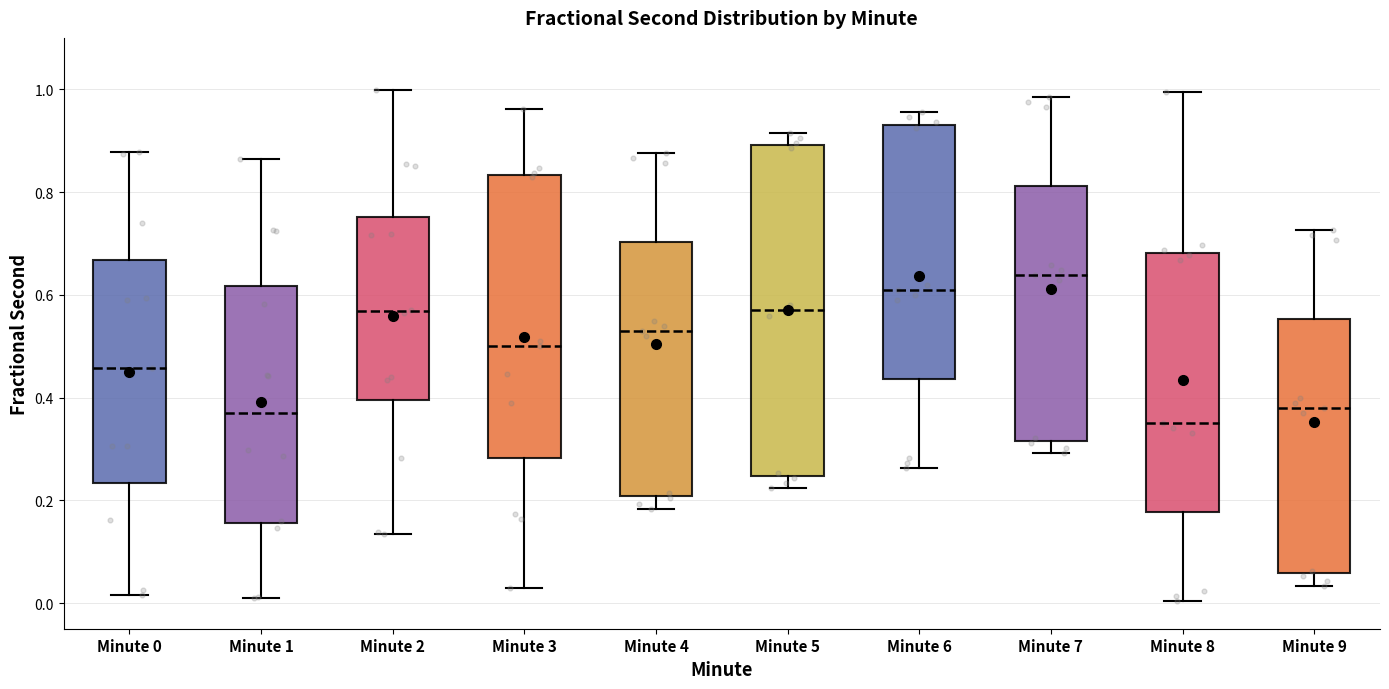

Reading left to right, read every box against the y-axis: the position of its median line, the range the box covers, and the ends of its whiskers. The values are not printed on the chart, so give them approximately, as read against the axis.

Minute 0: median 0.46, box 0.24 to 0.66, whiskers 0.02 to 0.88
Minute 1: median 0.38, box 0.16 to 0.62, whiskers 0.02 to 0.86
Minute 2: median 0.56, box 0.40 to 0.76, whiskers 0.14 to 1.00
Minute 3: median 0.50, box 0.28 to 0.84, whiskers 0.02 to 0.96
Minute 4: median 0.54, box 0.20 to 0.70, whiskers 0.18 to 0.88
Minute 5: median 0.56, box 0.24 to 0.90, whiskers 0.22 to 0.92
Minute 6: median 0.60, box 0.44 to 0.94, whiskers 0.26 to 0.96
Minute 7: median 0.64, box 0.32 to 0.82, whiskers 0.30 to 0.98
Minute 8: median 0.36, box 0.18 to 0.68, whiskers 0.00 to 1.00
Minute 9: median 0.38, box 0.06 to 0.56, whiskers 0.04 to 0.72